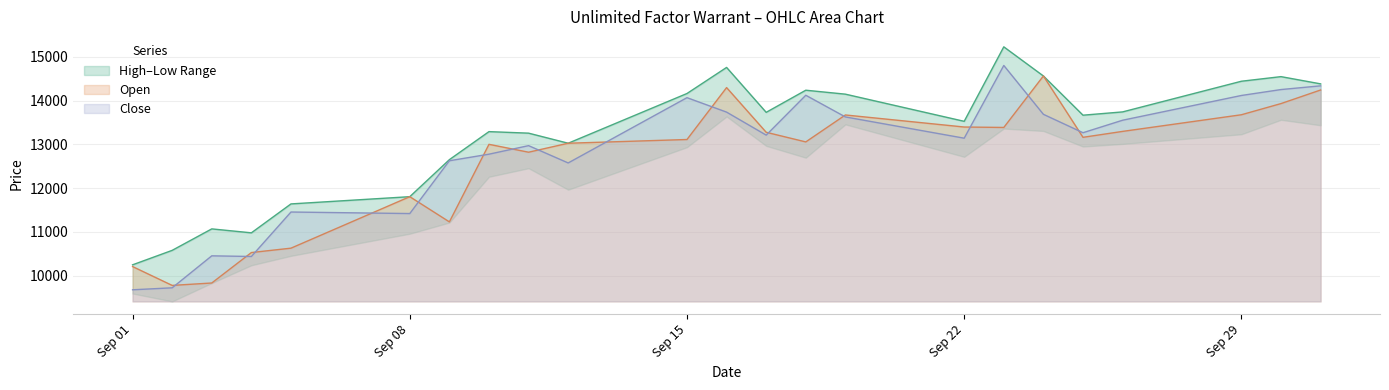

True or false: Close and Open intersect in this chart.

True